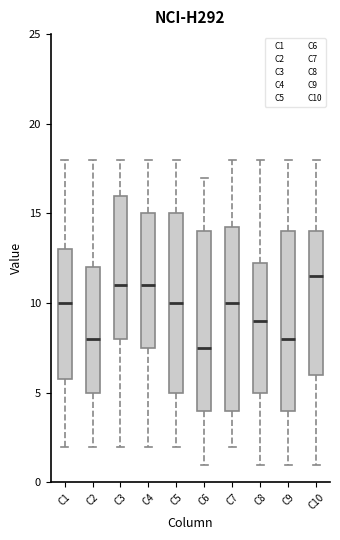

Which box's median line is the lowest?

C6